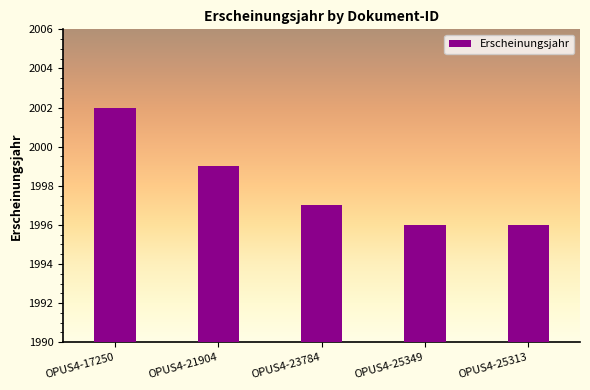

What position from the left is OPUS4-21904?

2